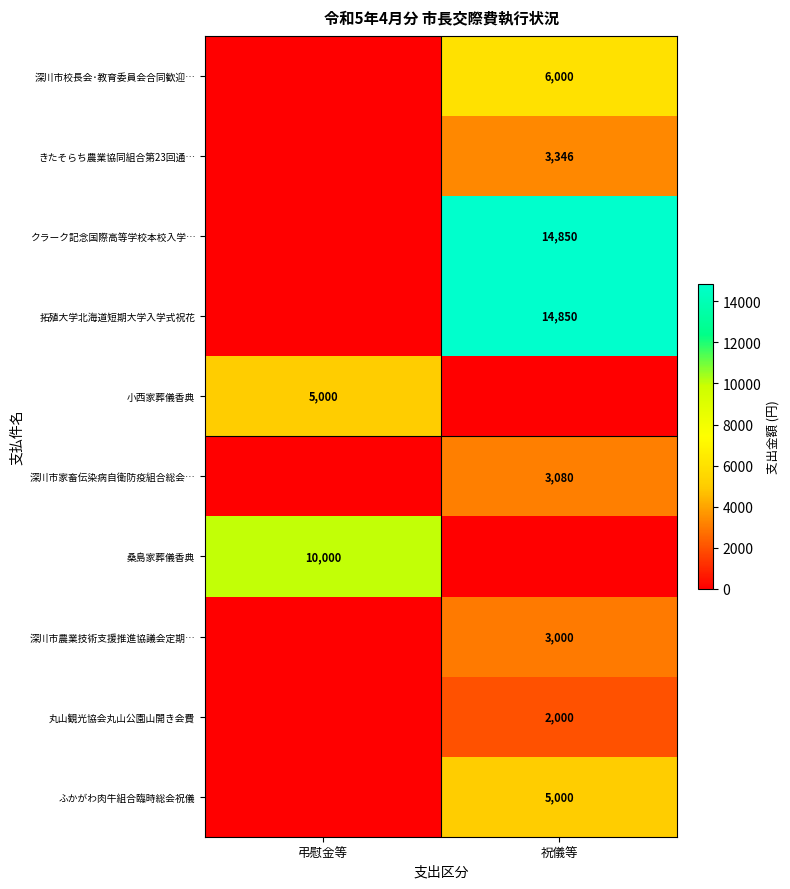

The 深川市校長会･教育委員会合同歓迎… series shows 8450 at 祝儀等. True or false?

False